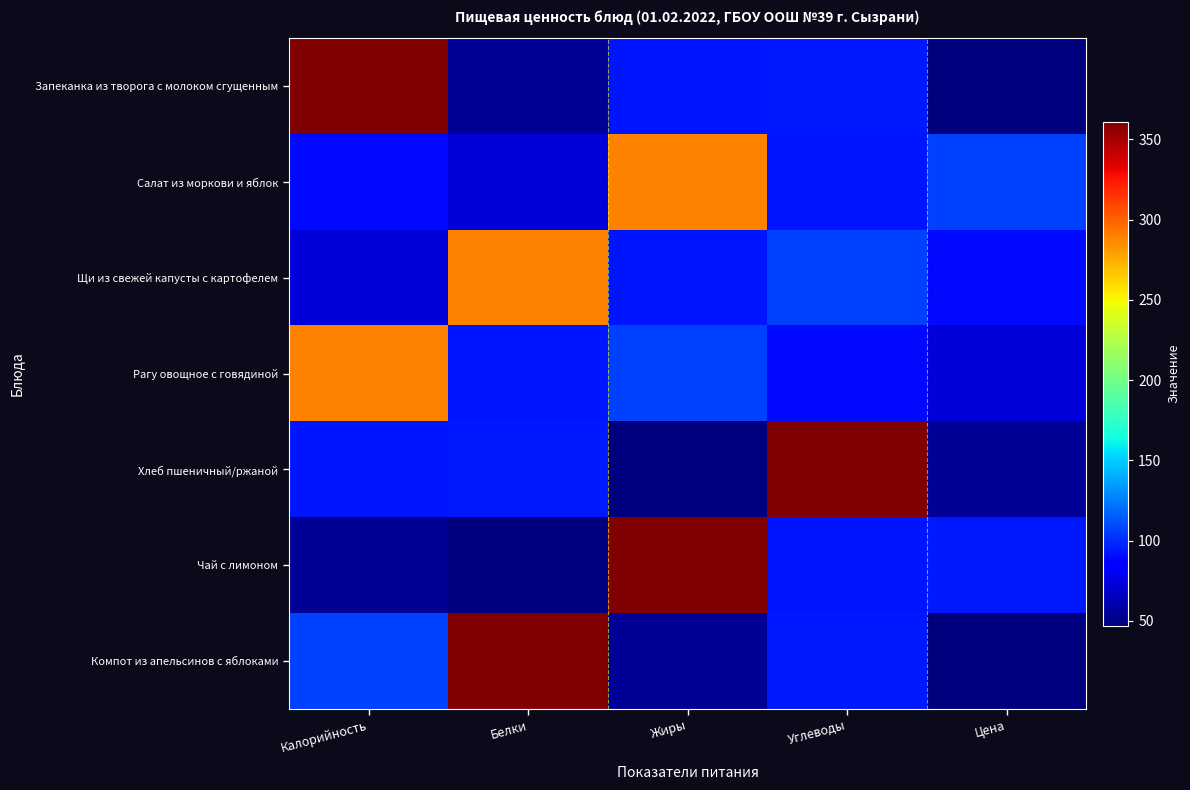

At how many categories does at least one series exceed 310?

4